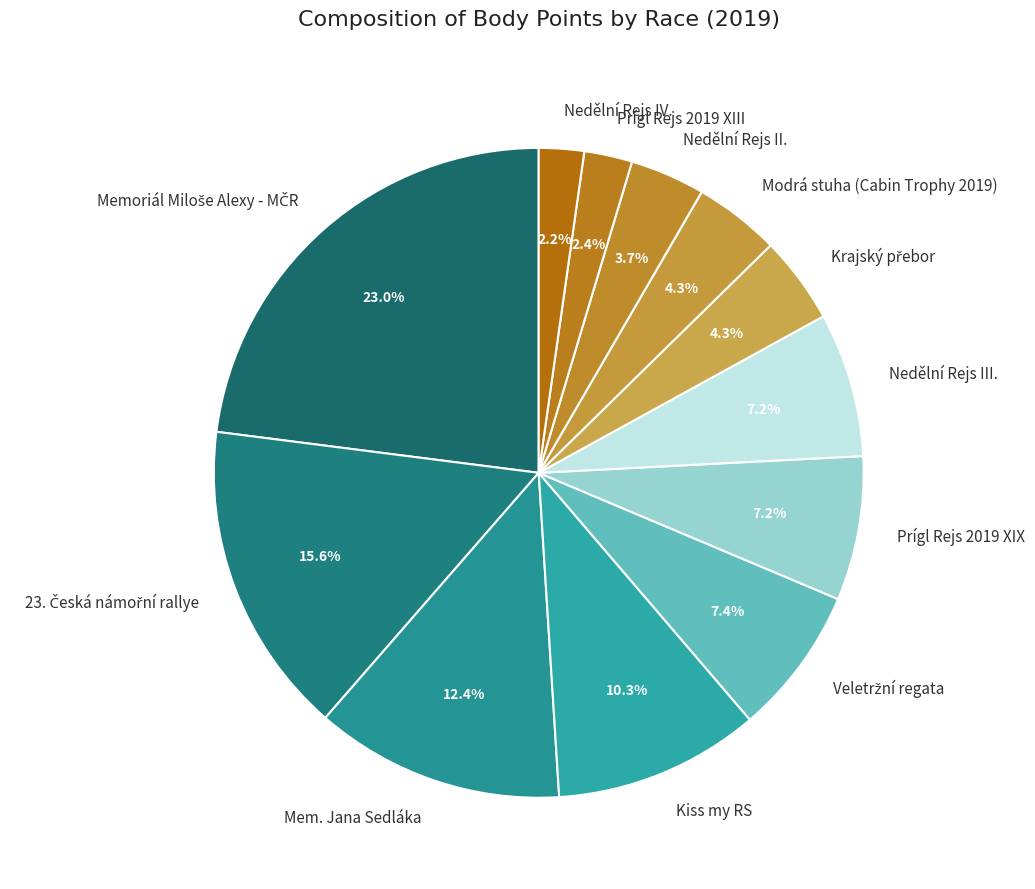

How many slices are in this pie chart?

12